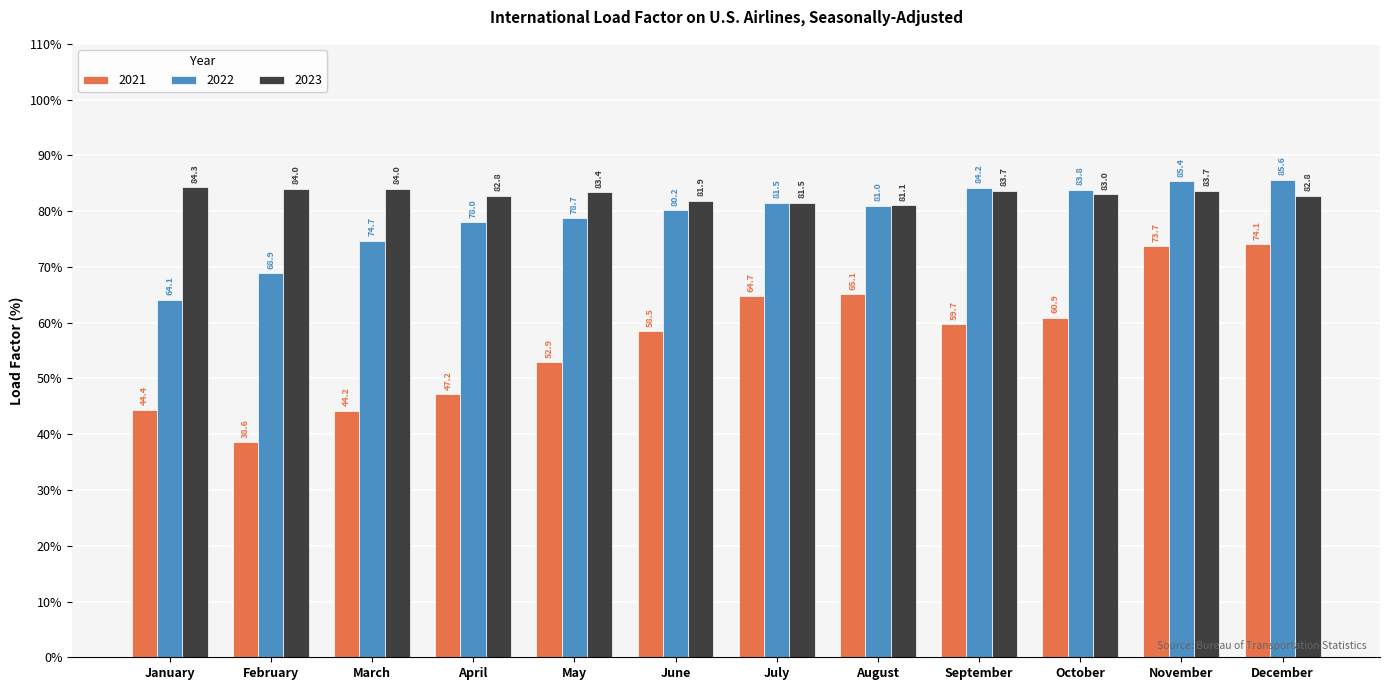

What is the value of the 2022 bar at the 11th from the left?

85.4